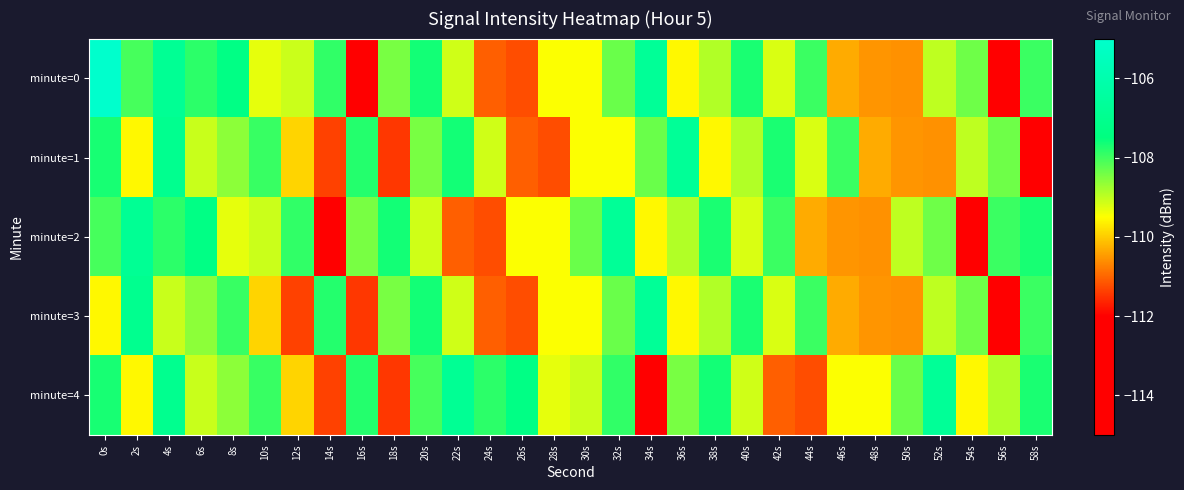

What is the spread (max minus min) of values at 20s?

1.5